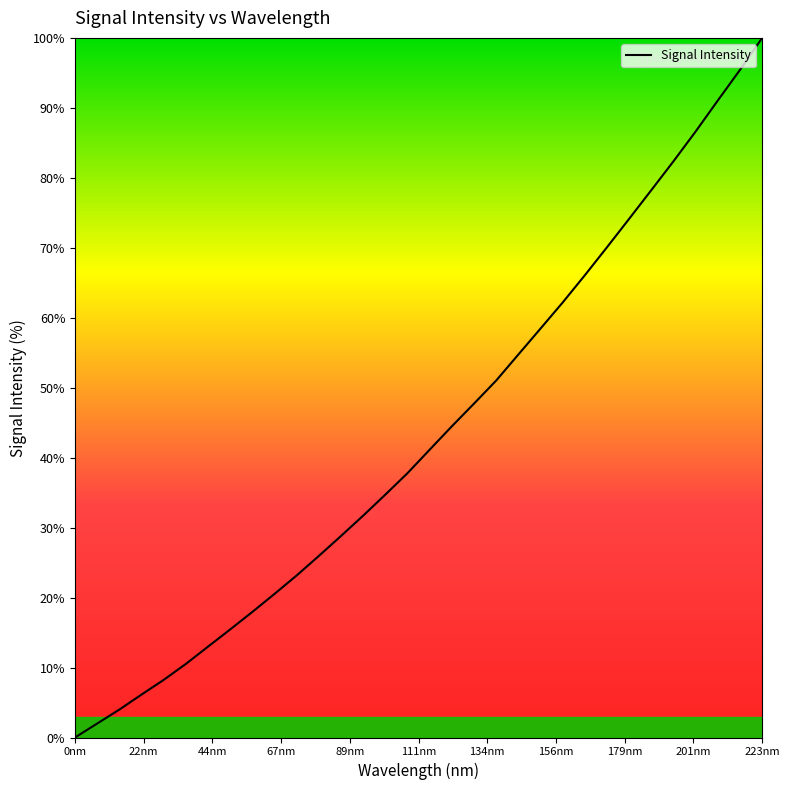

What is the greatest value displayed?

100.0